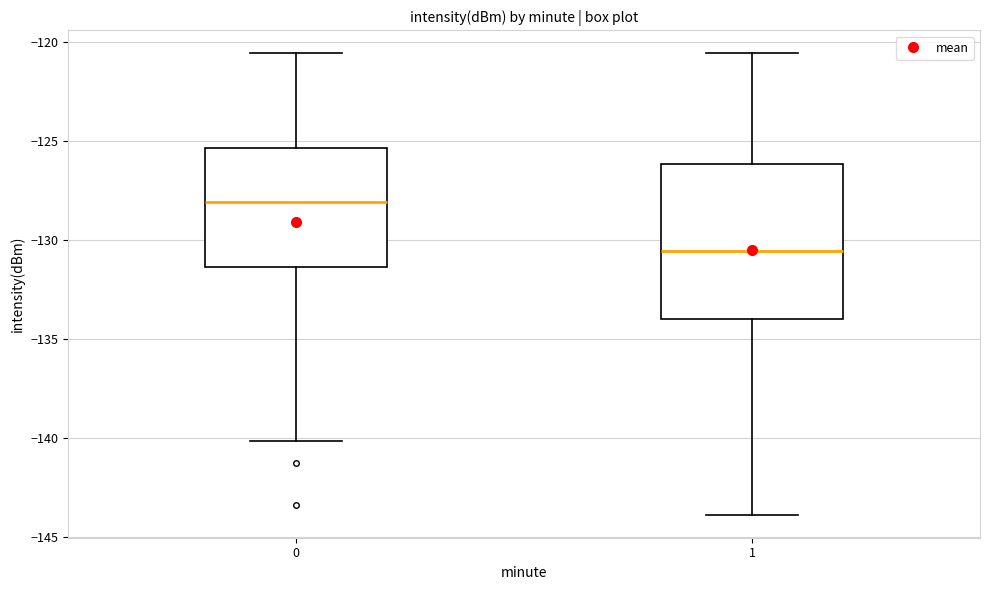

Which box has the highest median line?

0